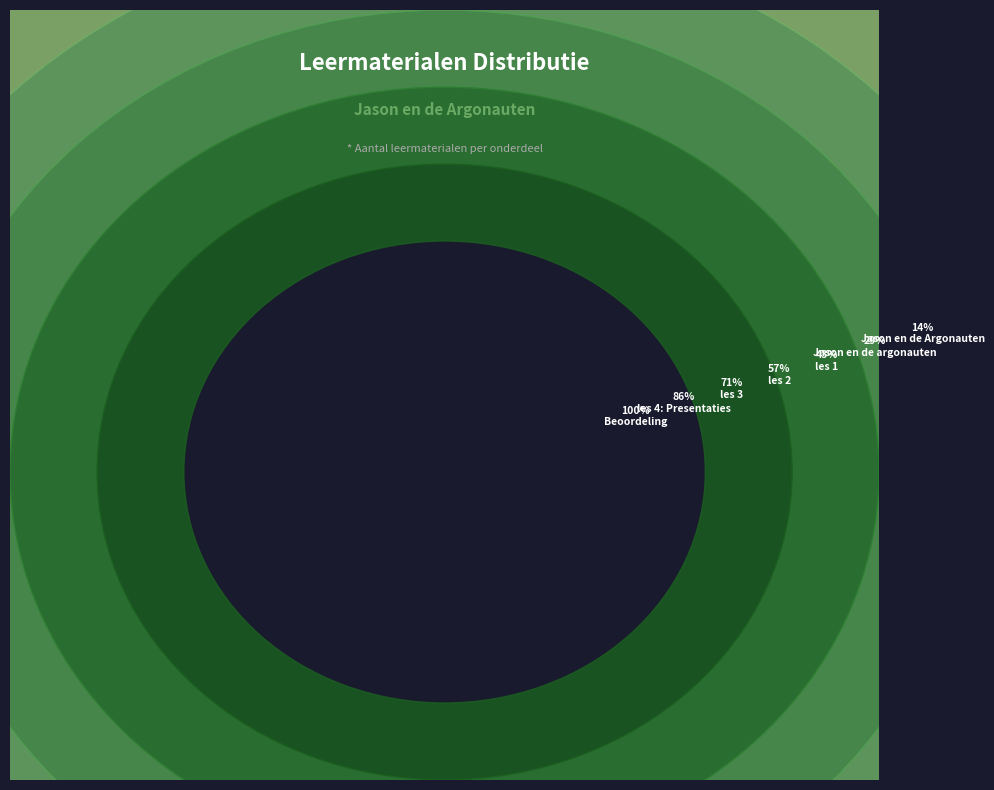

Between Beoordeling and les 2, which is larger?

Beoordeling